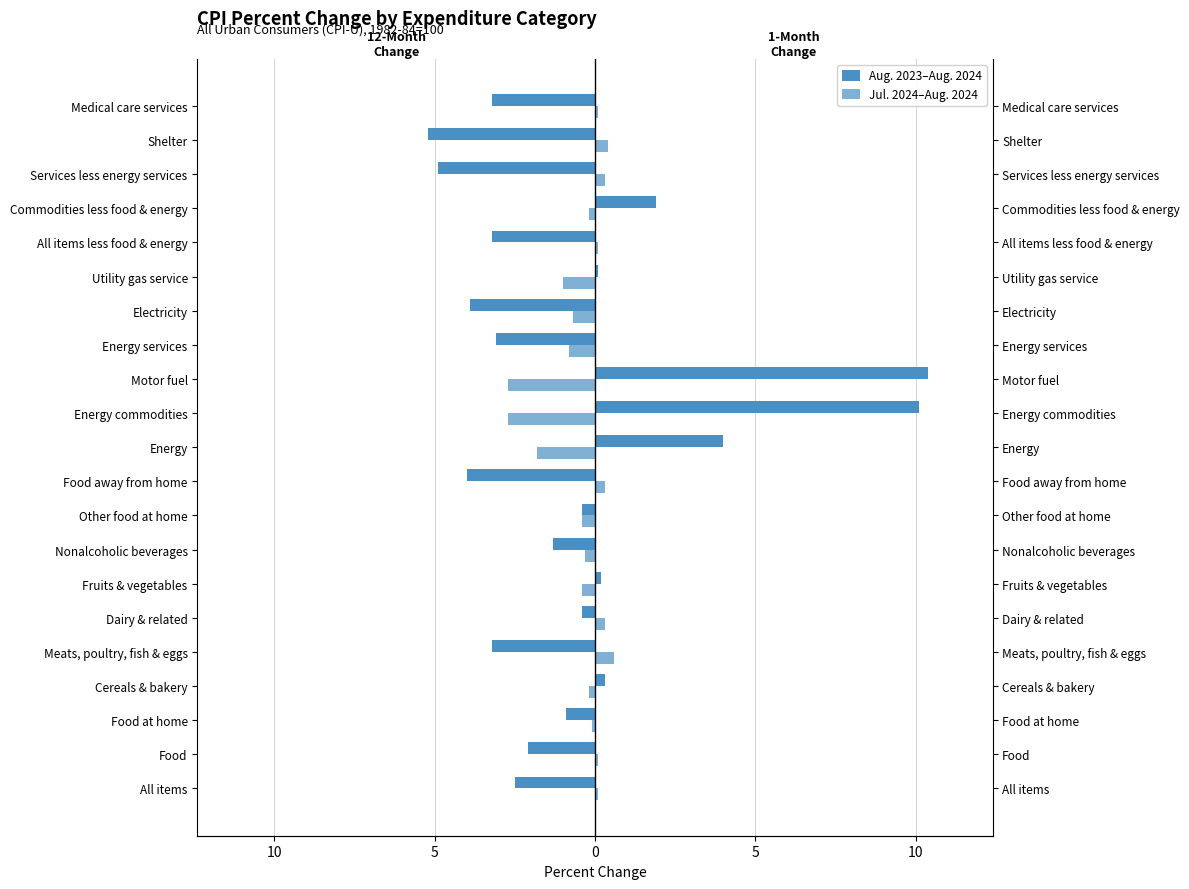

Which series has the widest spread of values?

Aug. 2023–Aug. 2024